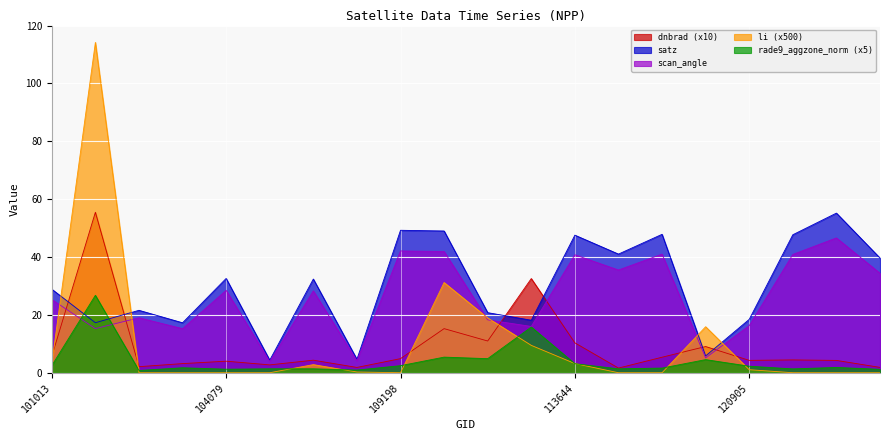

Does the chart display data point markers on the line(s)?

No